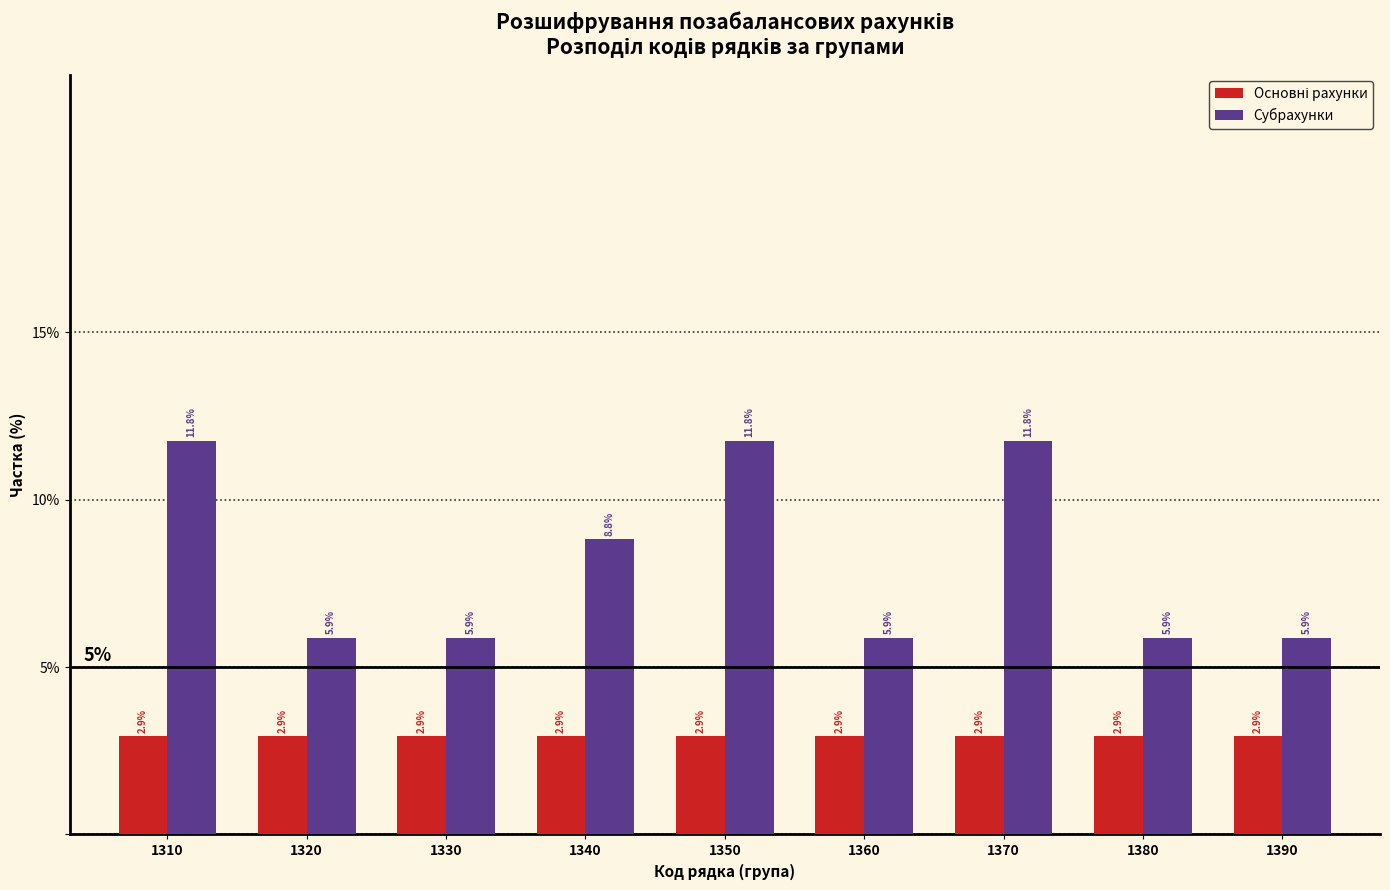

What is the smallest value displayed?

2.9